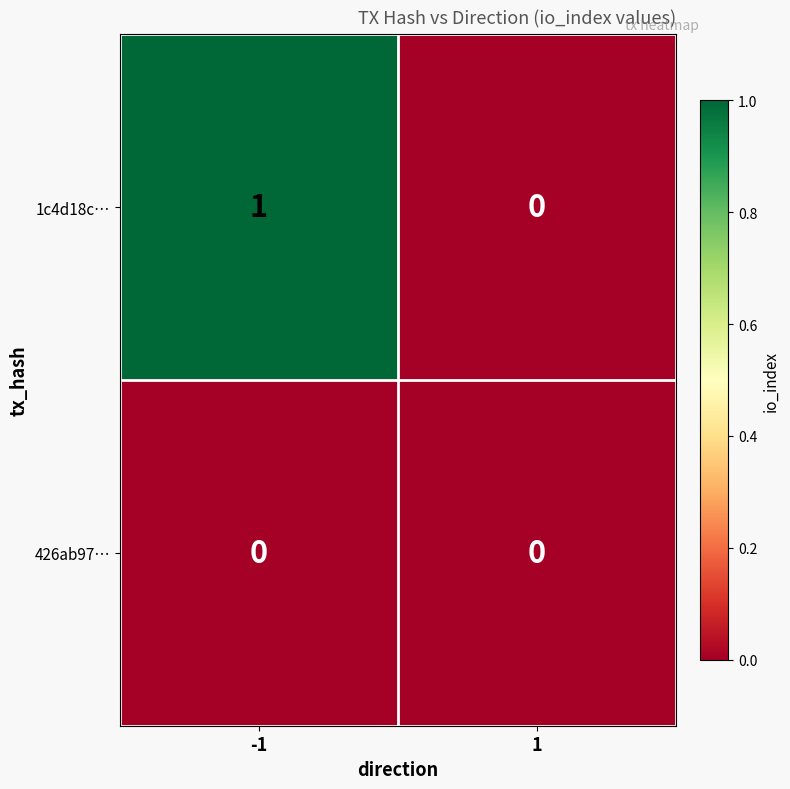

At which category is the sum across all series the highest?

-1